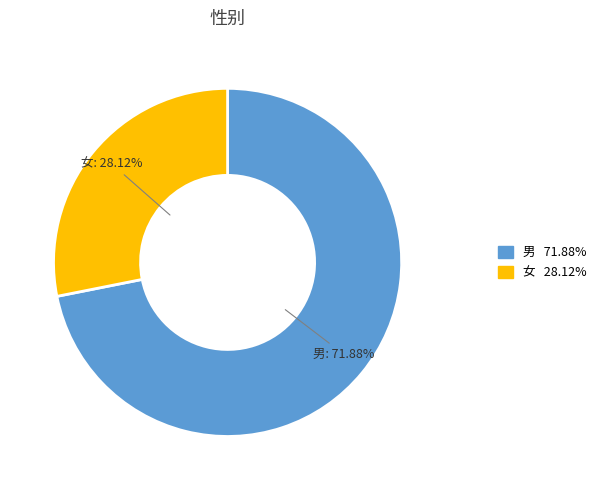

True or false: 女 accounts for 23% of the total.

False